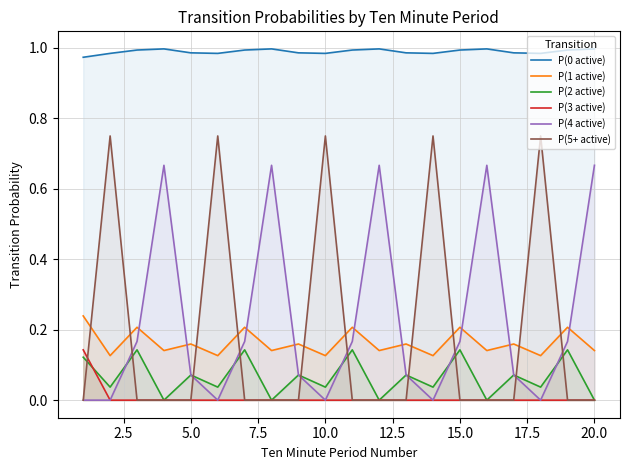

Count the number of data series in this chart.

6